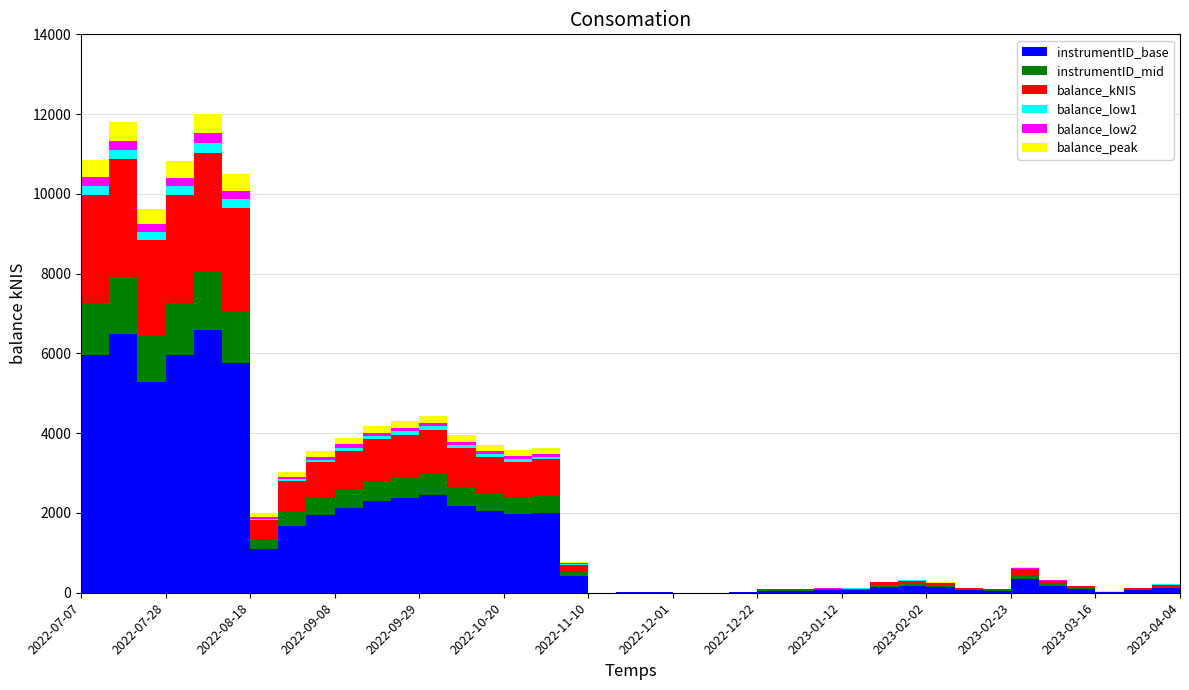

Reading left to right, transcribe all the data shown in this chart.

10851.6	11807.6	9622.3	10835.8	11994.8	10489.3	1972.8	3032.2	3552.9	3873.5	4183.3	4302.8	4438.6	3943.9	3709.6	3576.3	3633.7	768.8	0.7	18.6	15.6	3.2	0.2	16.4	100.0	98.5	111.2	113.6	281.3	329.1	261.4	116.5	93.0	633.8	321.3	171.0	32.2	118.4	224.3	237.3